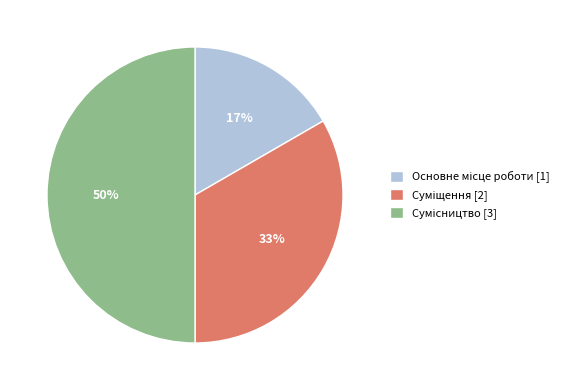

To the nearest percent, what is the average slice percentage?

33%